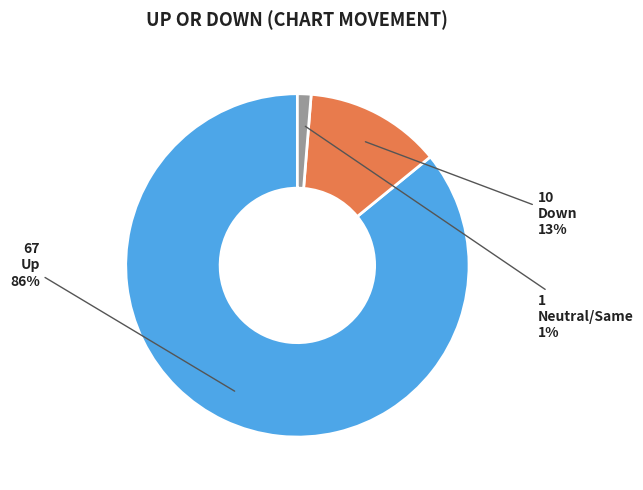

What is the majority slice?

Up